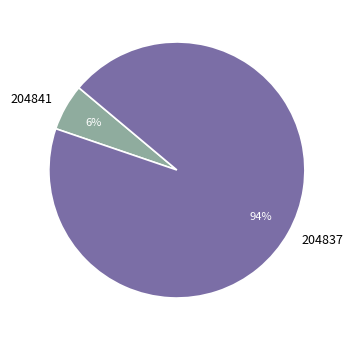

The 204841 slice represents 1% of the pie. True or false?

False